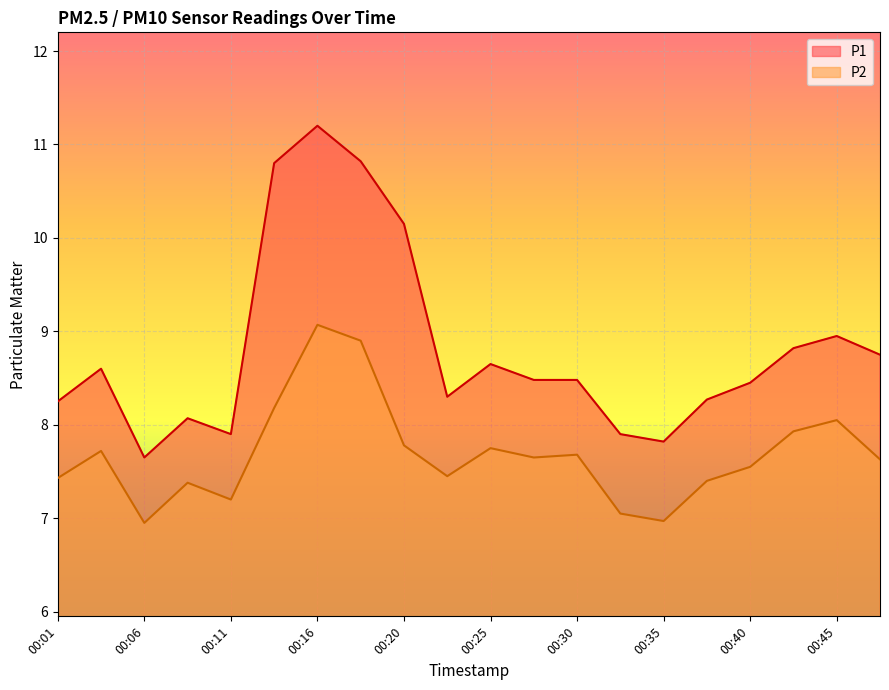

True or false: P1 and P2 intersect in this chart.

False